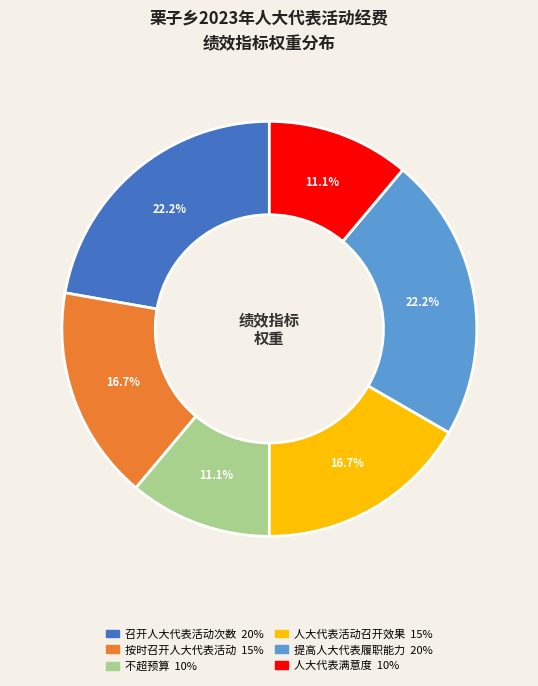

To the nearest percent, what percentage of the pie is 提高人大代表履职能力?

22%